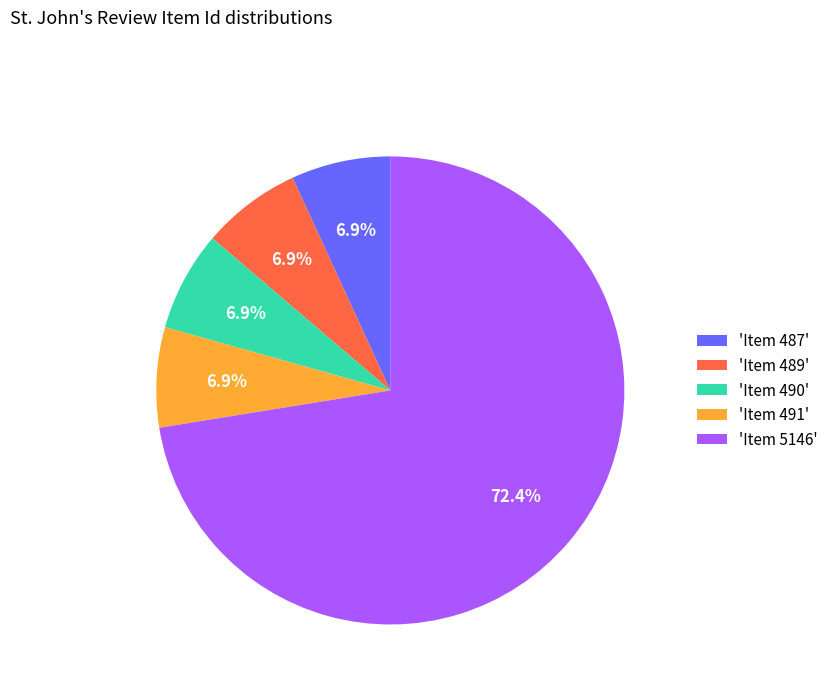

How many segments does this pie chart have?

5